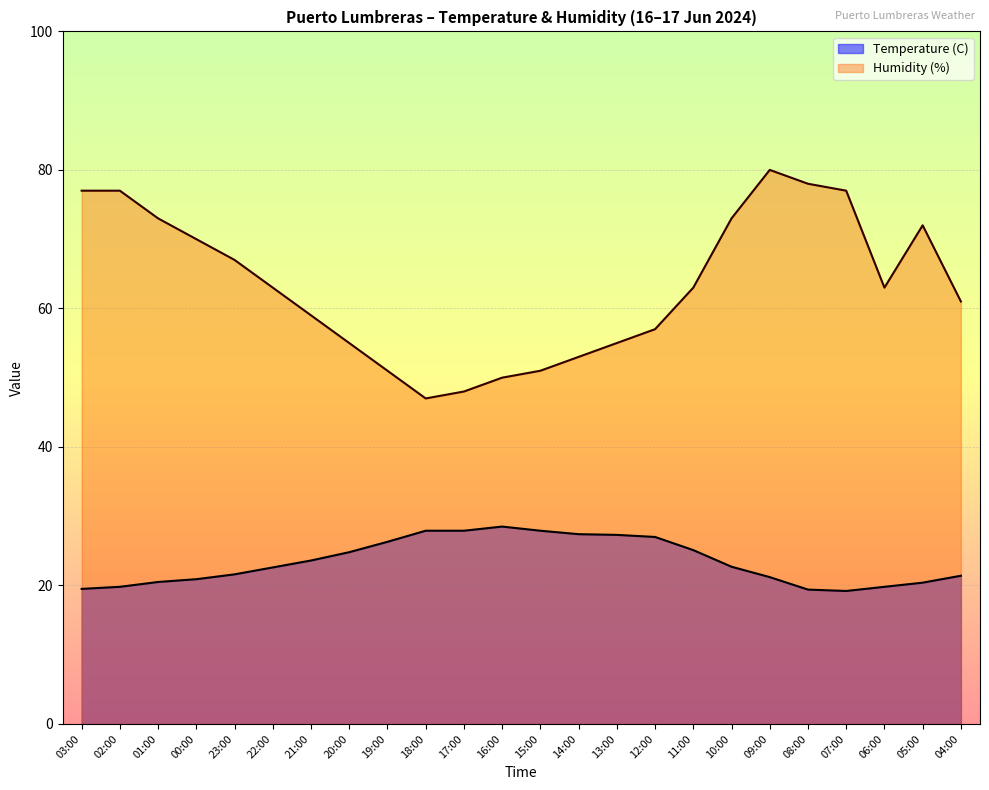

Reading left to right, transcribe all the data shown in this chart.

Temperature (C): 03:00=19.5	02:00=19.8	01:00=20.5	00:00=20.9	23:00=21.6	22:00=22.6	21:00=23.6	20:00=24.8	19:00=26.3	18:00=27.9	17:00=27.9	16:00=28.5	15:00=27.9	14:00=27.4	13:00=27.3	12:00=27.0	11:00=25.1	10:00=22.7	09:00=21.2	08:00=19.4	07:00=19.2	06:00=19.8	05:00=20.4	04:00=21.4
Humidity (%): 03:00=77.0	02:00=77.0	01:00=73.0	00:00=70.0	23:00=67.0	22:00=63.0	21:00=59.0	20:00=55.0	19:00=51.0	18:00=47.0	17:00=48.0	16:00=50.0	15:00=51.0	14:00=53.0	13:00=55.0	12:00=57.0	11:00=63.0	10:00=73.0	09:00=80.0	08:00=78.0	07:00=77.0	06:00=63.0	05:00=72.0	04:00=61.0